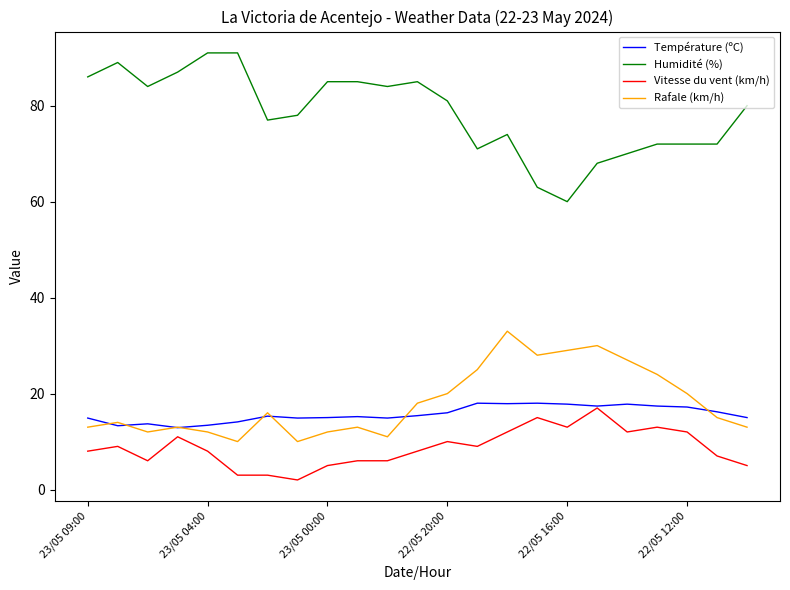

What is the difference between the second highest and minimum values in the Humidité (%) series?

31.0